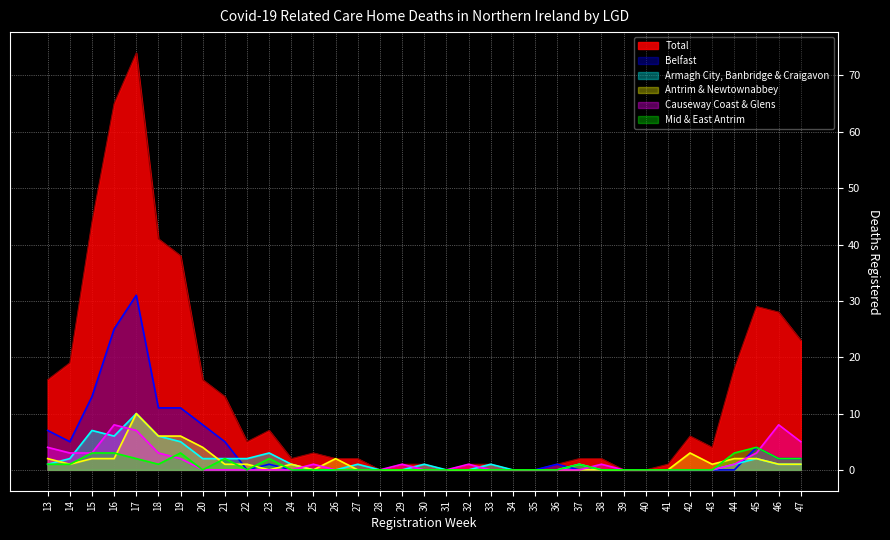

What is the difference between the maximum and minimum values in the Causeway Coast & Glens series?

8